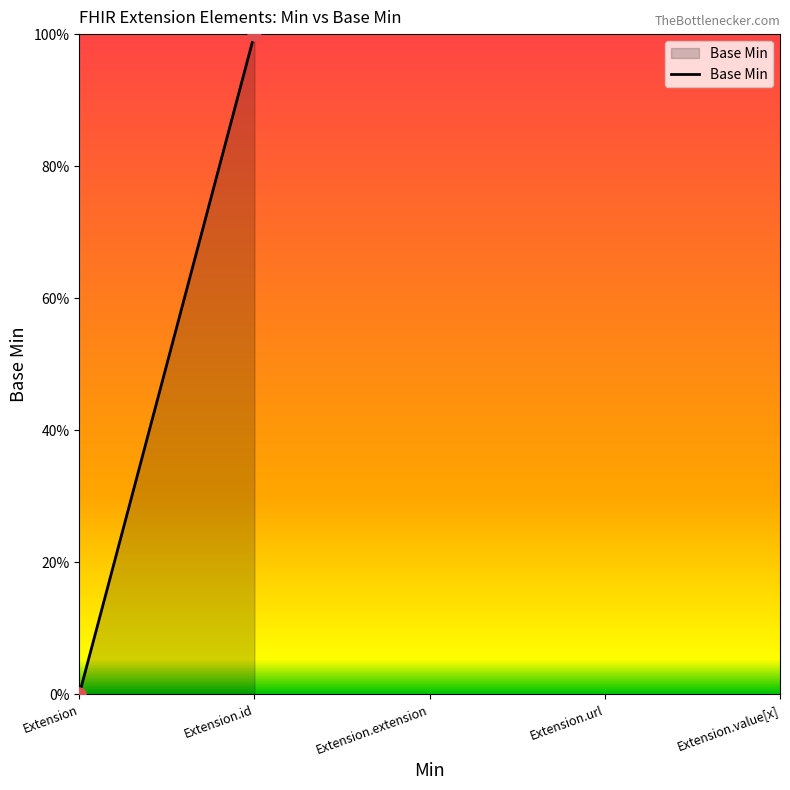

What is the change in value from Extension.extension to Extension.url?

+1